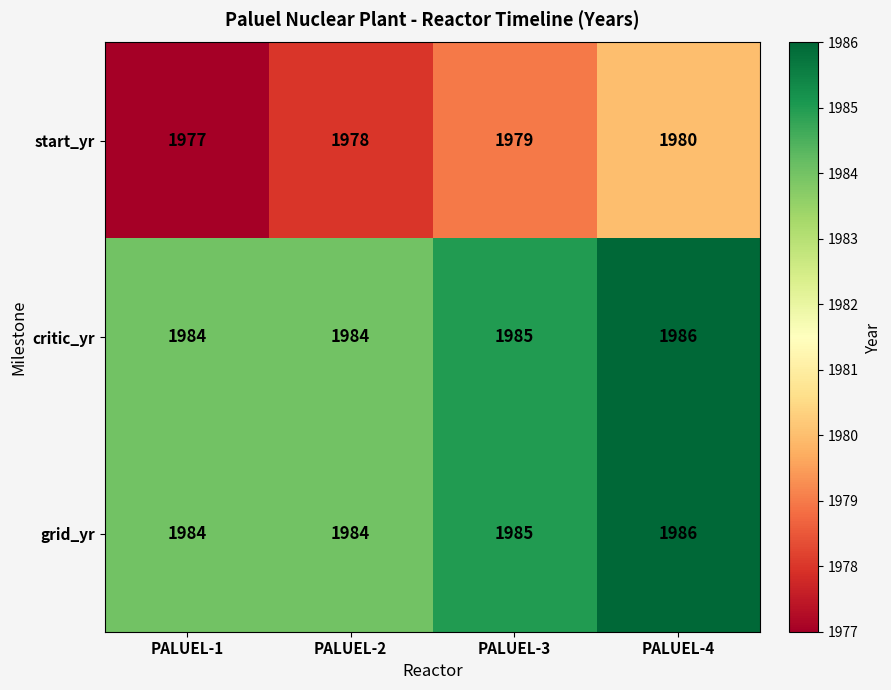

At which category does the chart reach its minimum across all series?

PALUEL-1